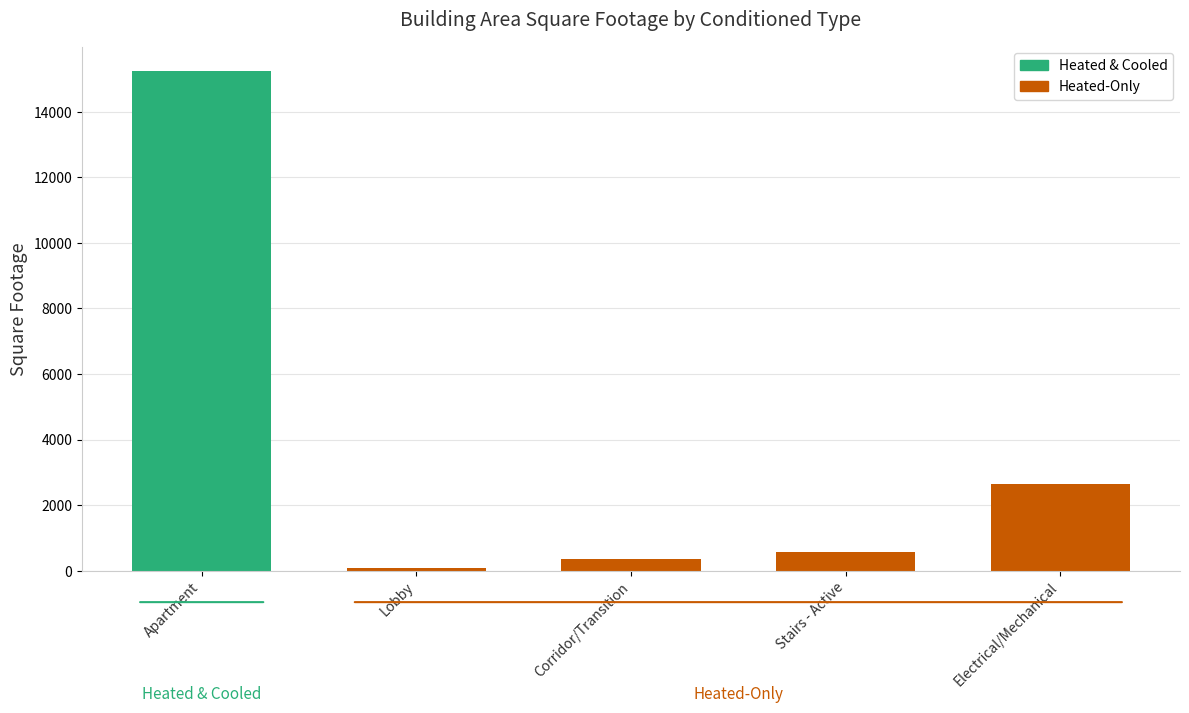

What is the average value?

3781.7